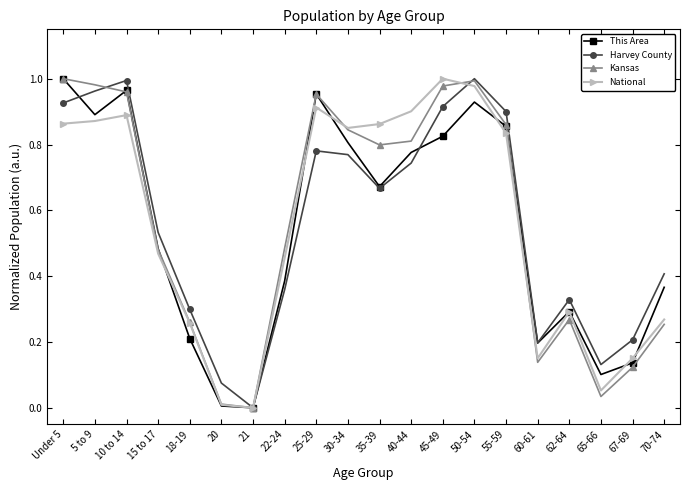

Does the chart display data point markers on the line(s)?

Yes